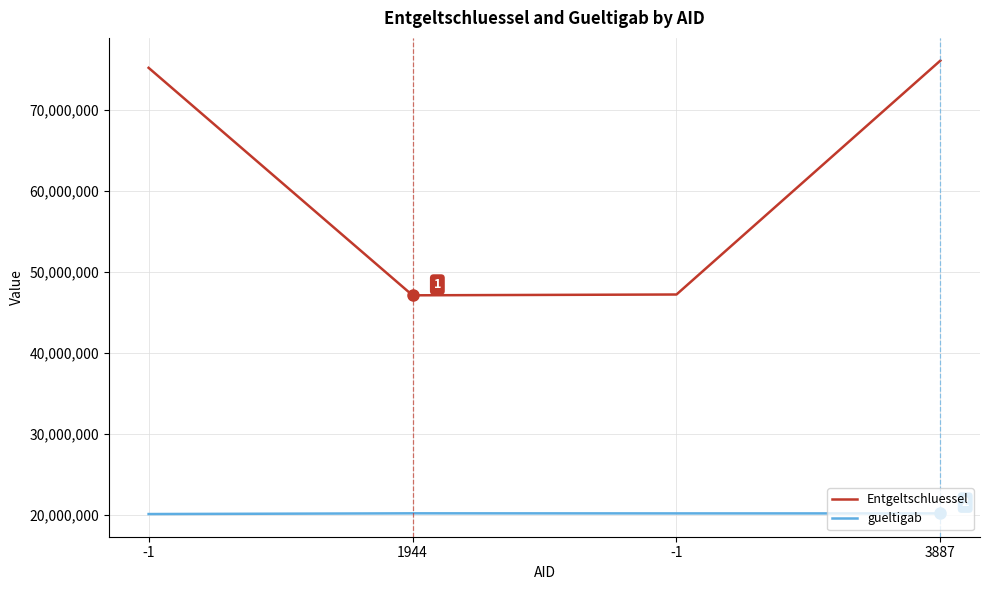

How many values in the Entgeltschluessel series are below 75200002?

2